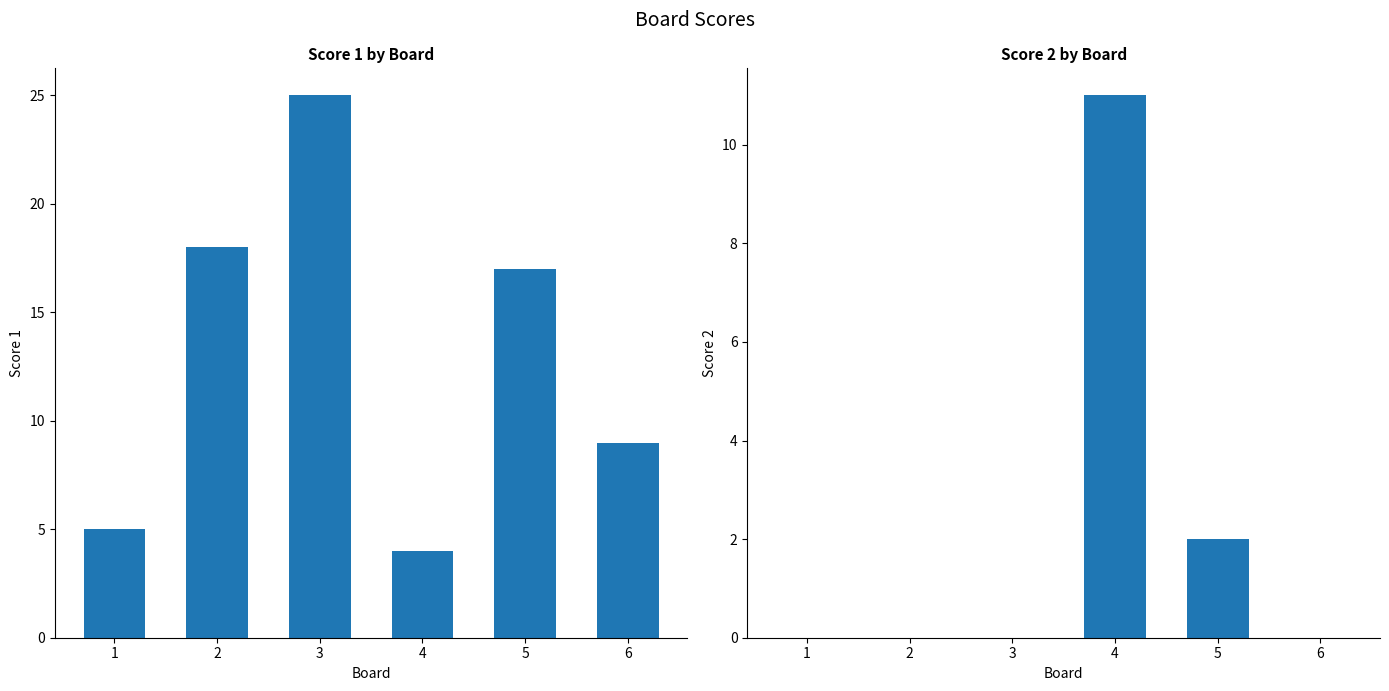

Reading left to right, what are all the values shown in this chart?

Score 1: 1=5	2=18	3=25	4=4	5=17	6=9
Score 2: 1=0	2=0	3=0	4=11	5=2	6=0